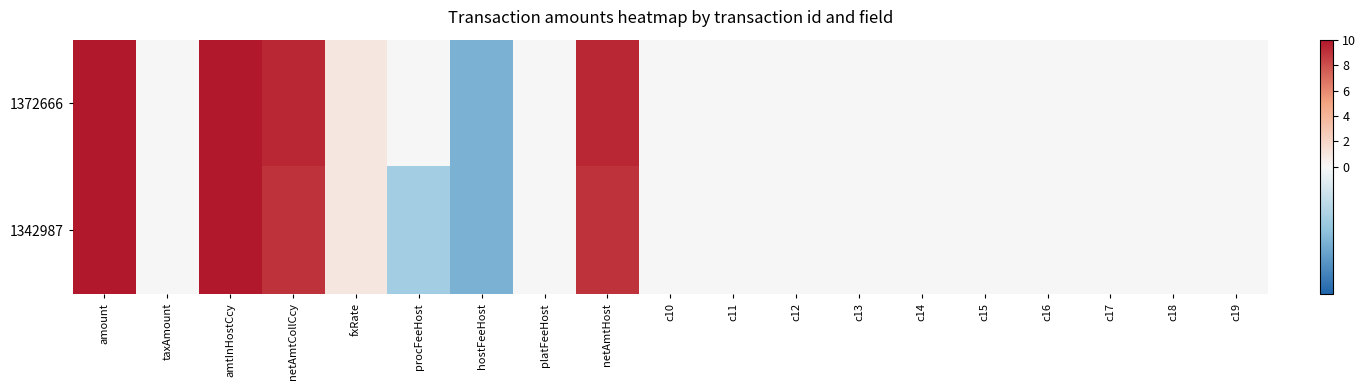

Reading left to right, what are all the values shown in this chart?

1372666: amount=10.0	taxAmount=0.0	amtInHostCcy=10.0	netAmtCollCcy=9.4	fxRate=1.0	procFeeHost=0.0	hostFeeHost=-0.6	platFeeHost=0.0	netAmtHost=9.4	c10=0.0	c11=0.0	c12=0.0	c13=0.0	c14=0.0	c15=0.0	c16=0.0	c17=0.0	c18=0.0	c19=0.0
1342987: amount=10.0	taxAmount=0.0	amtInHostCcy=10.0	netAmtCollCcy=9.0	fxRate=1.0	procFeeHost=-0.4	hostFeeHost=-0.6	platFeeHost=0.0	netAmtHost=9.0	c10=0.0	c11=0.0	c12=0.0	c13=0.0	c14=0.0	c15=0.0	c16=0.0	c17=0.0	c18=0.0	c19=0.0